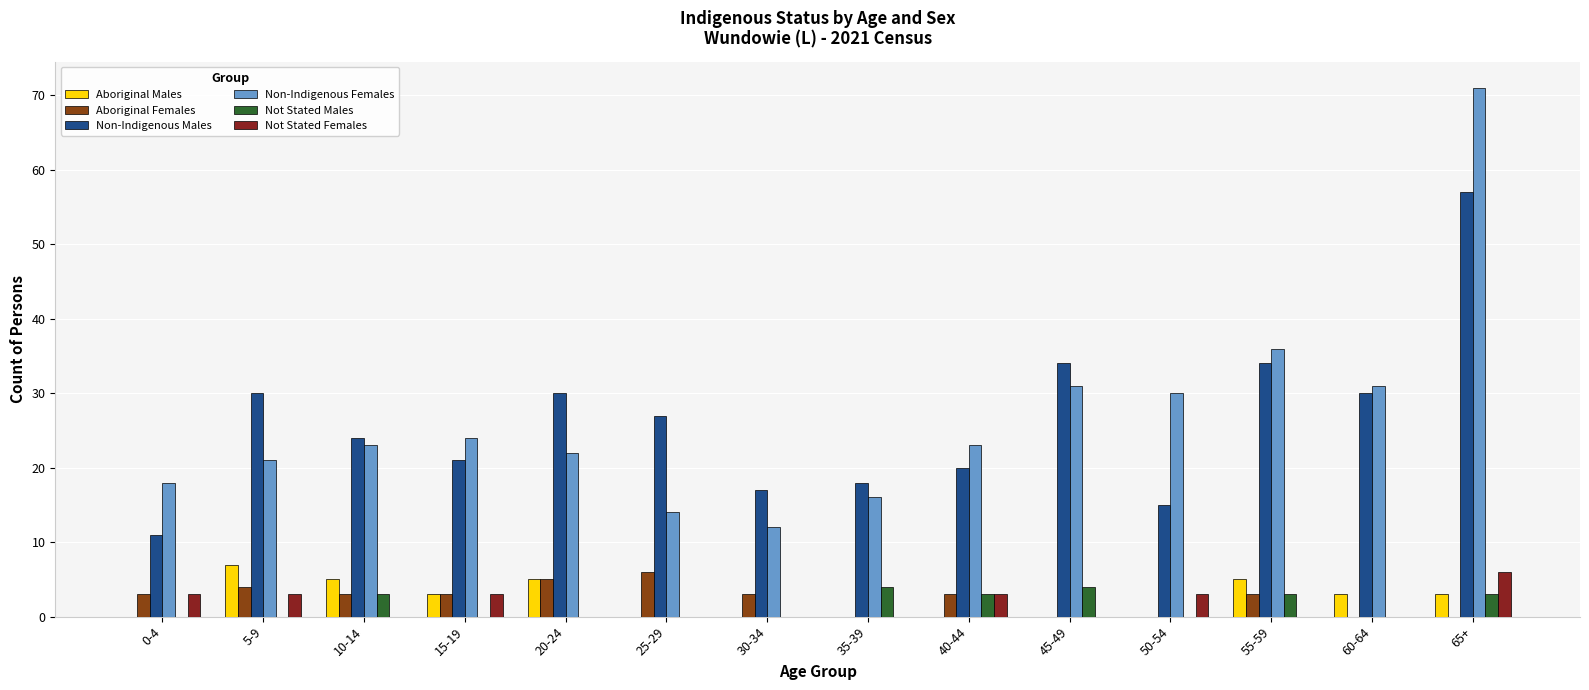

Reading right to left, transcribe all the data shown in this chart.

Aboriginal Males: 65+=3	60-64=3	55-59=5	50-54=0	45-49=0	40-44=0	35-39=0	30-34=0	25-29=0	20-24=5	15-19=3	10-14=5	5-9=7	0-4=0
Aboriginal Females: 65+=0	60-64=0	55-59=3	50-54=0	45-49=0	40-44=3	35-39=0	30-34=3	25-29=6	20-24=5	15-19=3	10-14=3	5-9=4	0-4=3
Non-Indigenous Males: 65+=57	60-64=30	55-59=34	50-54=15	45-49=34	40-44=20	35-39=18	30-34=17	25-29=27	20-24=30	15-19=21	10-14=24	5-9=30	0-4=11
Non-Indigenous Females: 65+=71	60-64=31	55-59=36	50-54=30	45-49=31	40-44=23	35-39=16	30-34=12	25-29=14	20-24=22	15-19=24	10-14=23	5-9=21	0-4=18
Not Stated Males: 65+=3	60-64=0	55-59=3	50-54=0	45-49=4	40-44=3	35-39=4	30-34=0	25-29=0	20-24=0	15-19=0	10-14=3	5-9=0	0-4=0
Not Stated Females: 65+=6	60-64=0	55-59=0	50-54=3	45-49=0	40-44=3	35-39=0	30-34=0	25-29=0	20-24=0	15-19=3	10-14=0	5-9=3	0-4=3